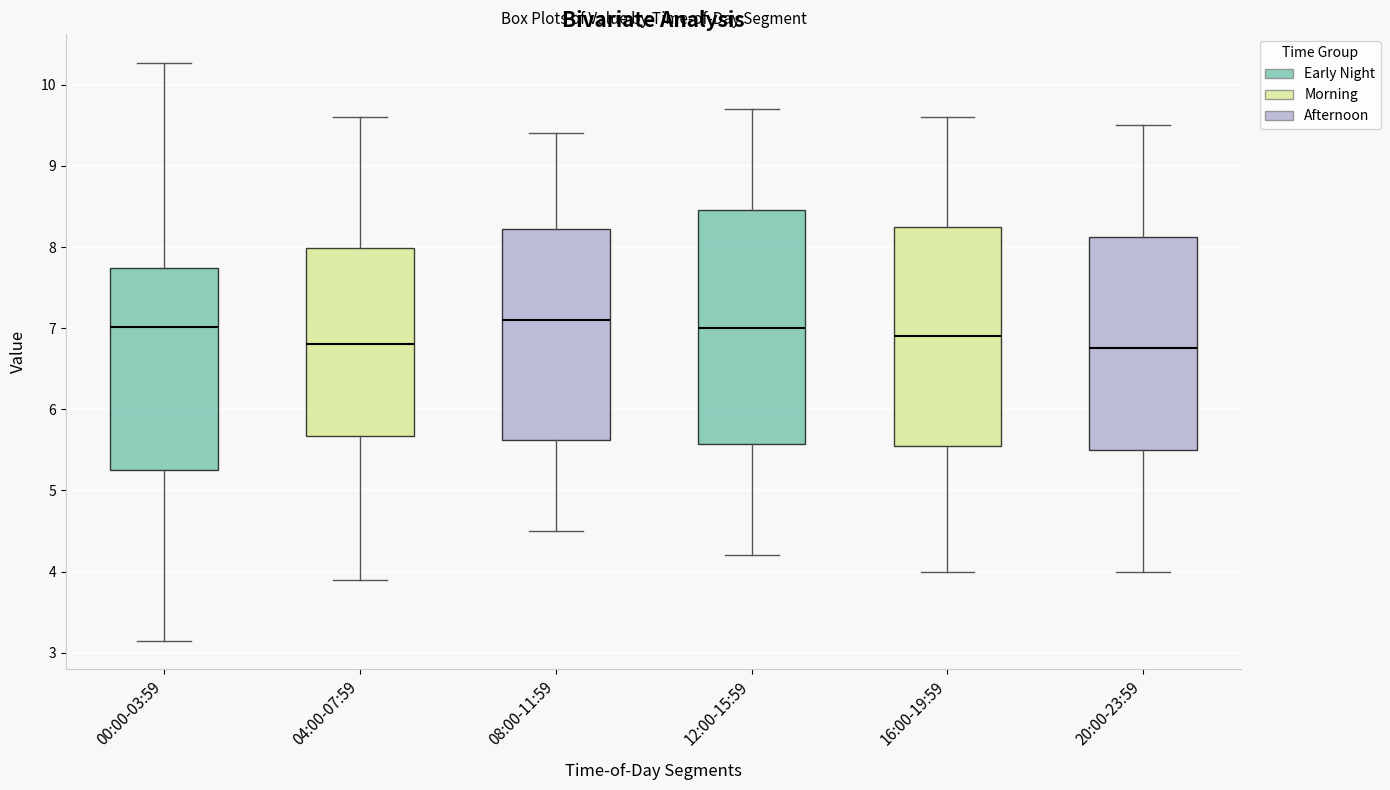

Which box is the tallest, from its lower edge to its upper edge?

12:00-15:59